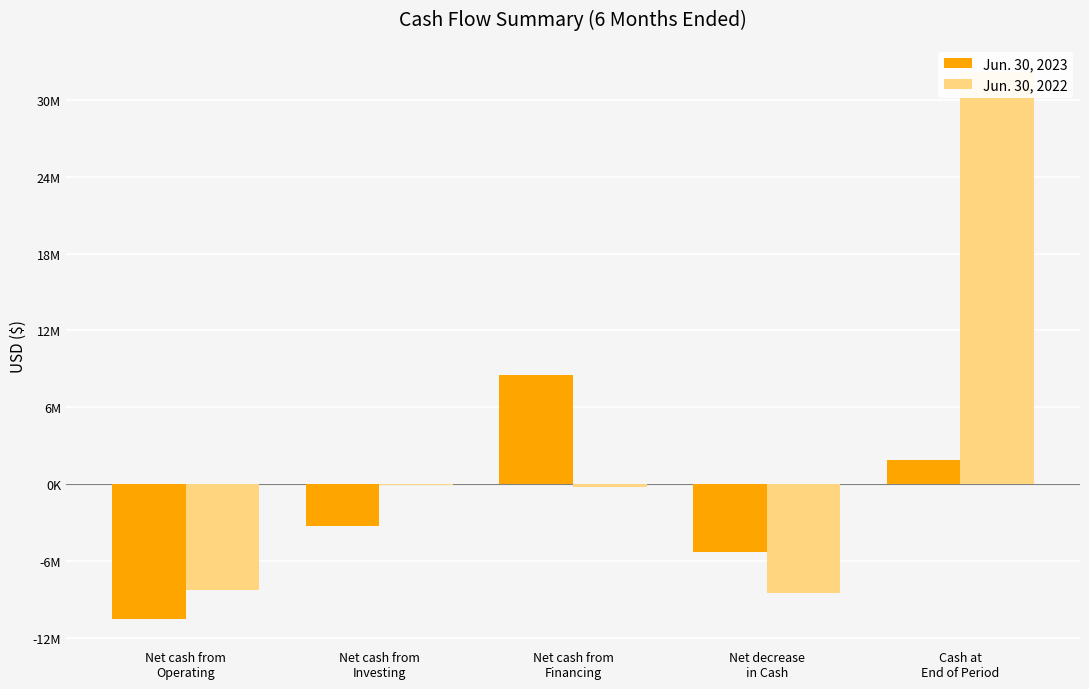

Which series has the largest total across all categories?

Jun. 30, 2022